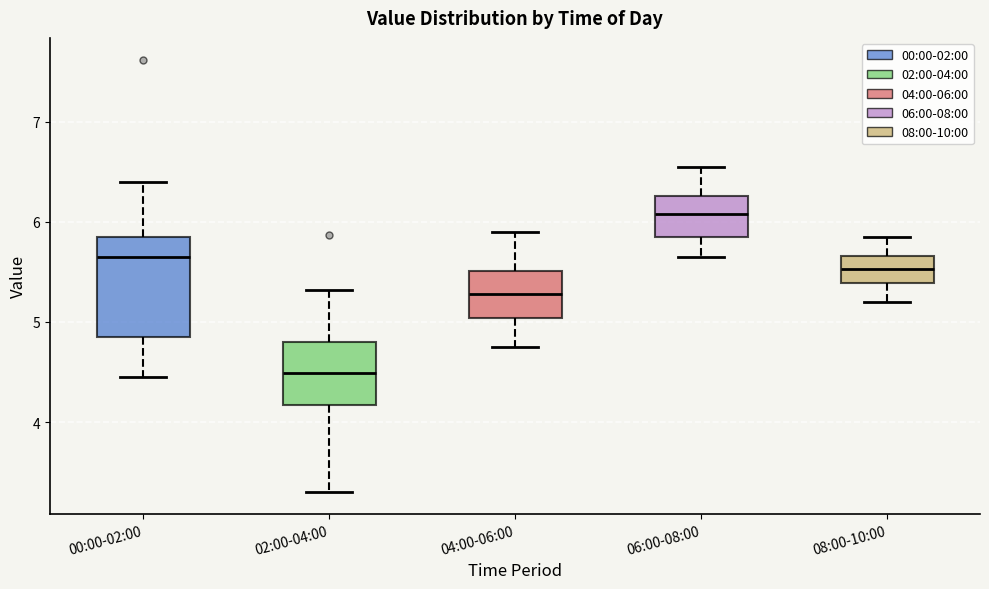

Reading left to right, read every box against the y-axis: the position of its median line, the range the box covers, and the ends of its whiskers. The values are not printed on the chart, so give them approximately, as read against the axis.

00:00-02:00: median 5.7, box 4.8 to 5.9, whiskers 4.5 to 6.4
02:00-04:00: median 4.5, box 4.2 to 4.8, whiskers 3.3 to 5.3
04:00-06:00: median 5.3, box 5.0 to 5.5, whiskers 4.8 to 5.9
06:00-08:00: median 6.1, box 5.9 to 6.3, whiskers 5.7 to 6.6
08:00-10:00: median 5.5, box 5.4 to 5.7, whiskers 5.2 to 5.9